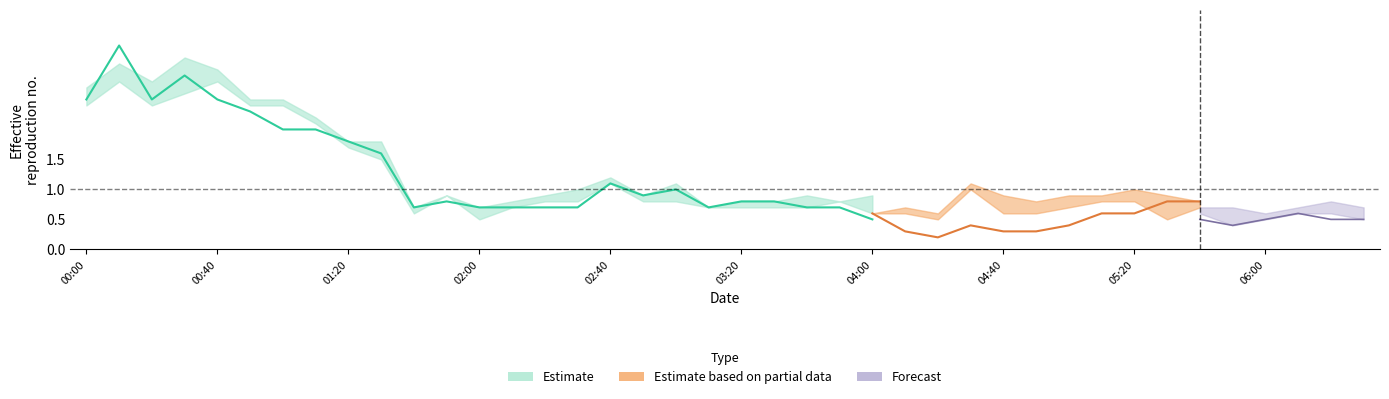

At which category is the sum across all series the highest?

2009/04/20 00:10